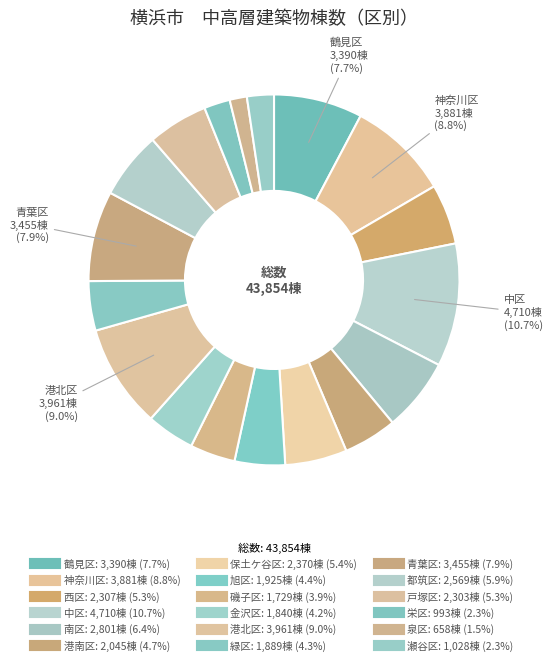

Count the number of slices in the pie.

18